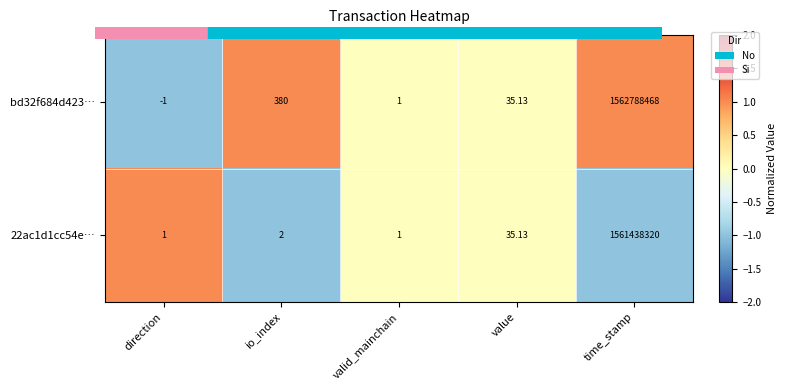

At which label is 22ac1d1cc54e… closest to 780719160?

value